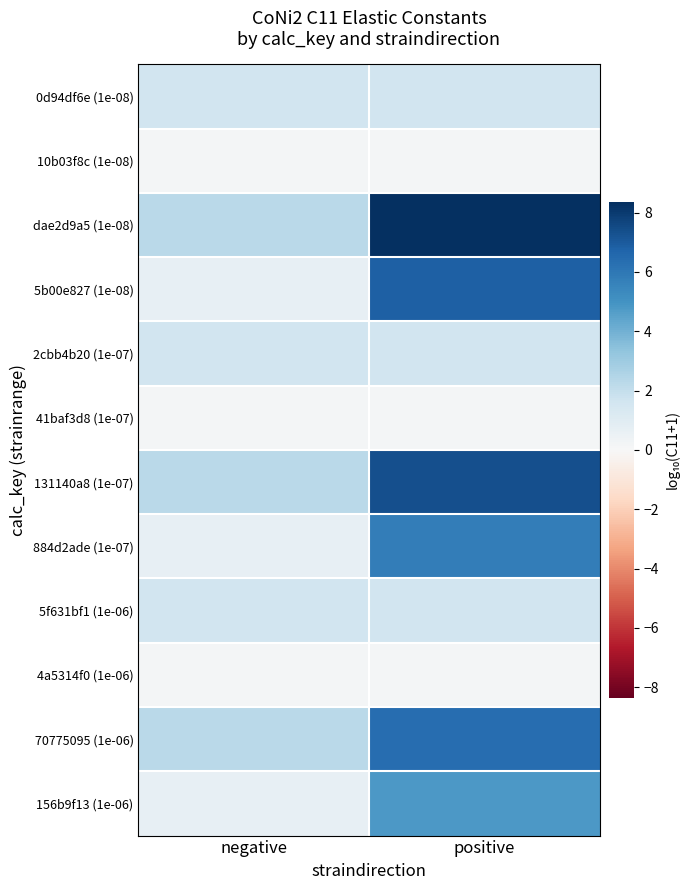

Which series has the largest total across all categories?

dae2d9a5 (1e-08)